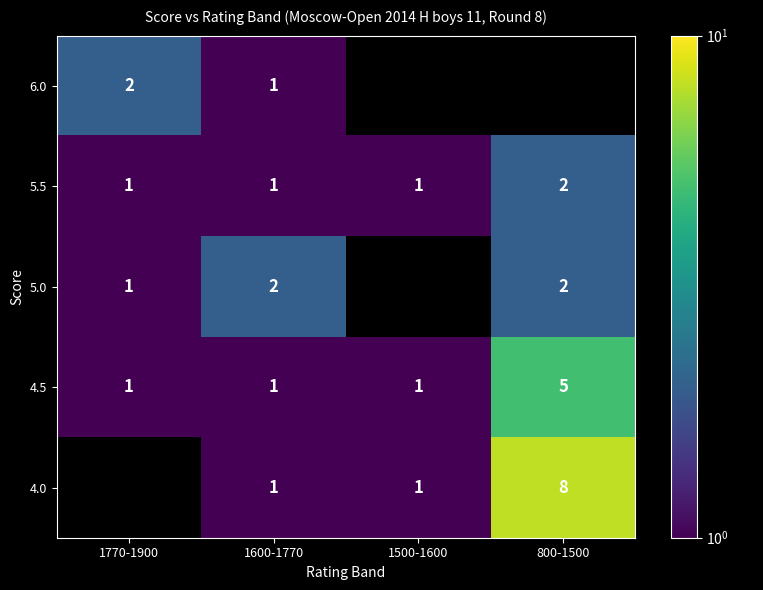

Is the value of 4.5 at 1770-1900 greater than the value of 5.5 at 800-1500?

No